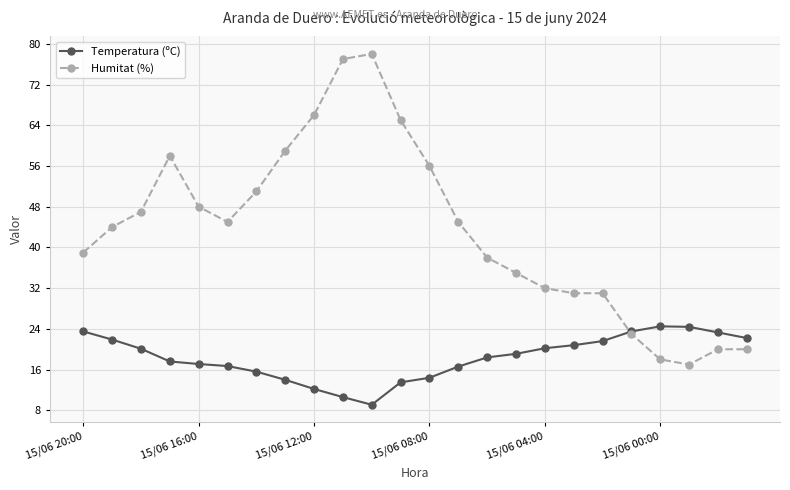

Which series has the largest total across all categories?

Humitat (%)